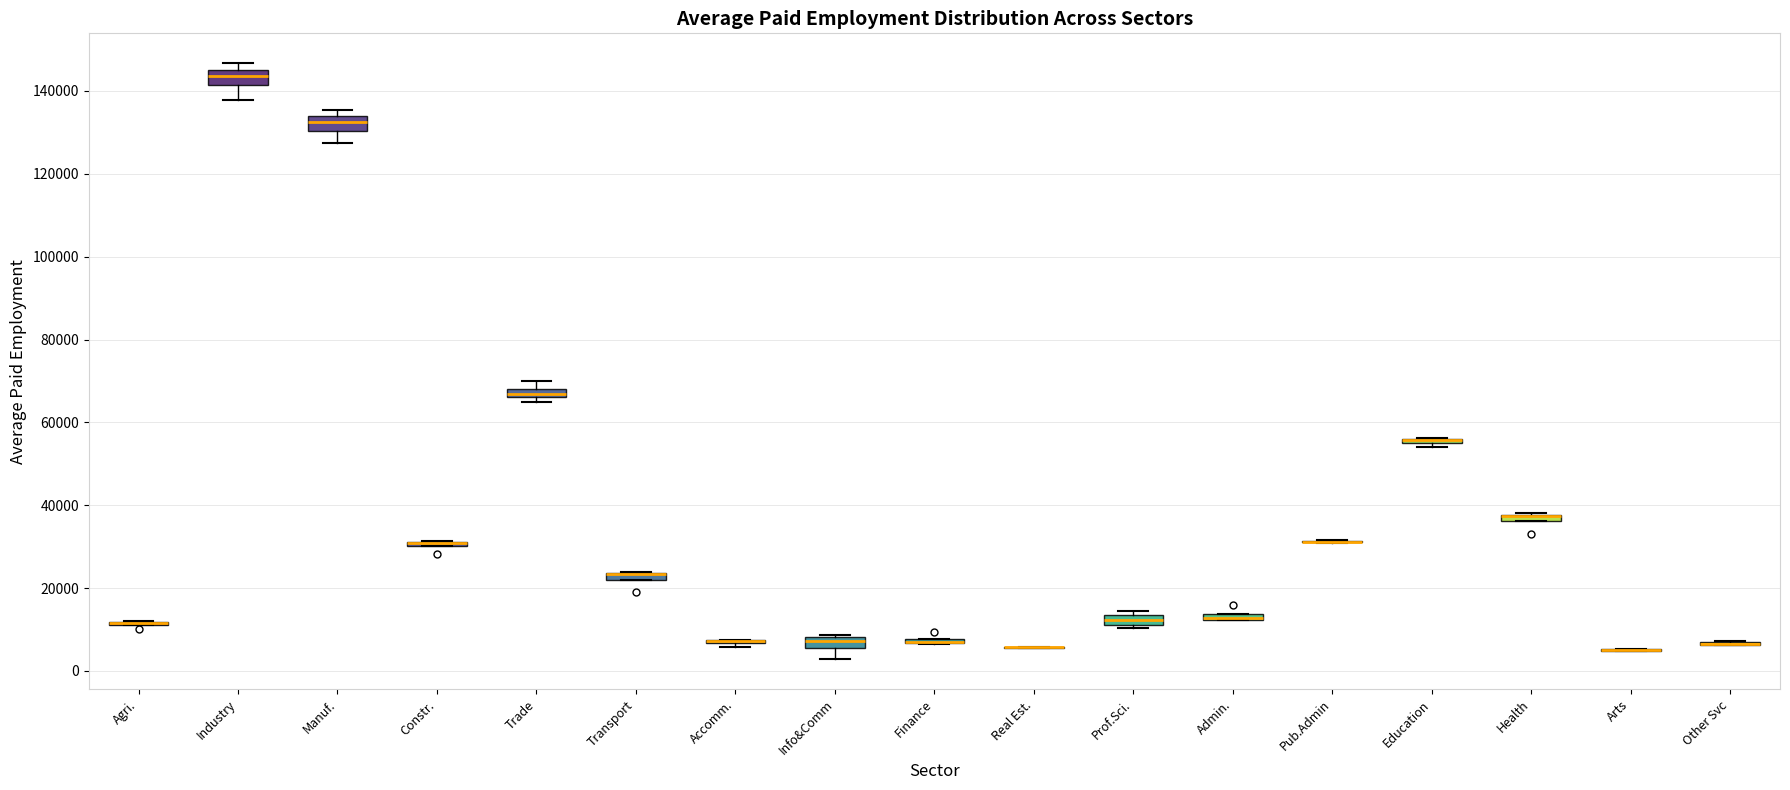

Where does the lower whisker of the box for Manuf. end on the y-axis? The values are not printed on the chart, so give them approximately, as read against the axis.

128000